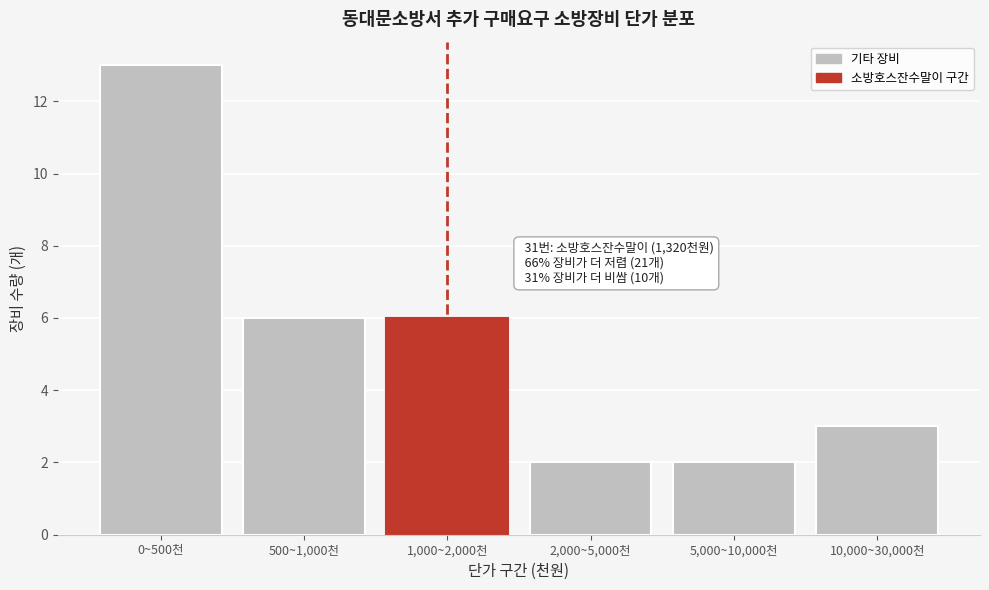

Reading right to left, transcribe all the data shown in this chart.

10,000~30,000천=3	5,000~10,000천=2	2,000~5,000천=2	1,000~2,000천=6	500~1,000천=6	0~500천=13